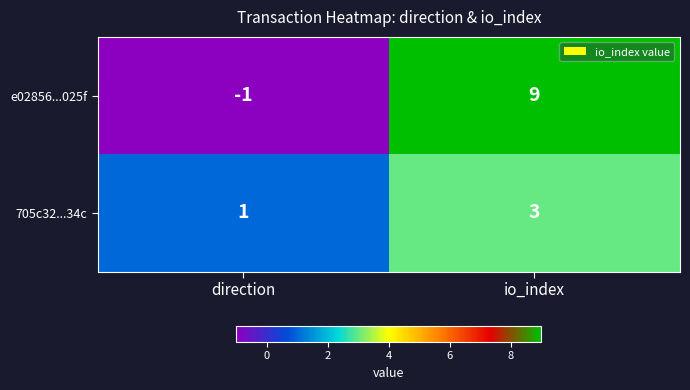

Which series has the largest range (max minus min)?

e02856...025f